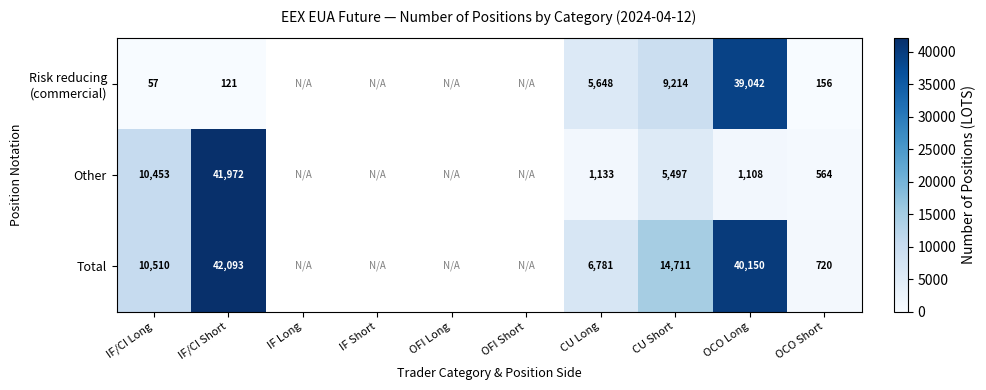

What is the spread (max minus min) of values at CU Long?

5648